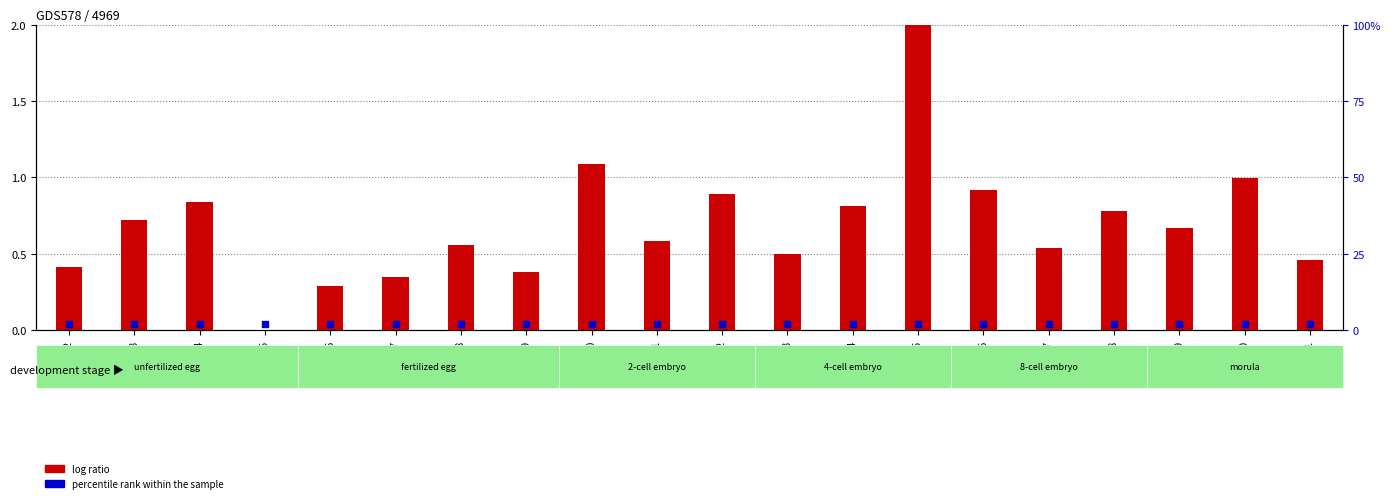

What is the total value across all series at 35708?

2.6